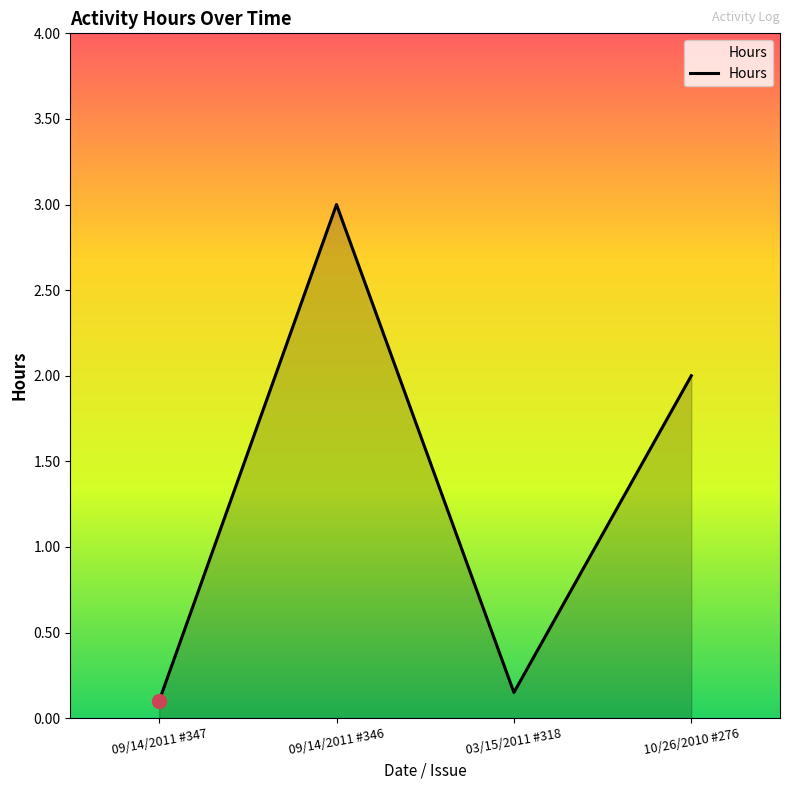

Is it true that the value at 09/14/2011 #346 is 3.0?

True